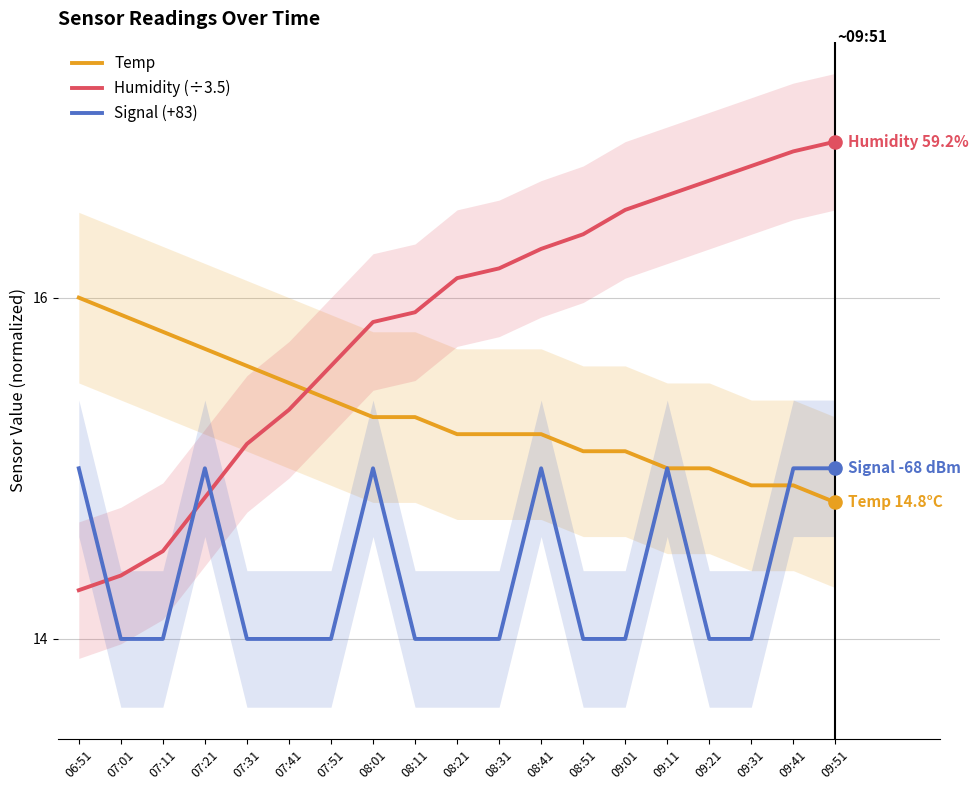

What are all the series names shown in the legend?

Temp, Humidity (÷3.5), Signal (+83)